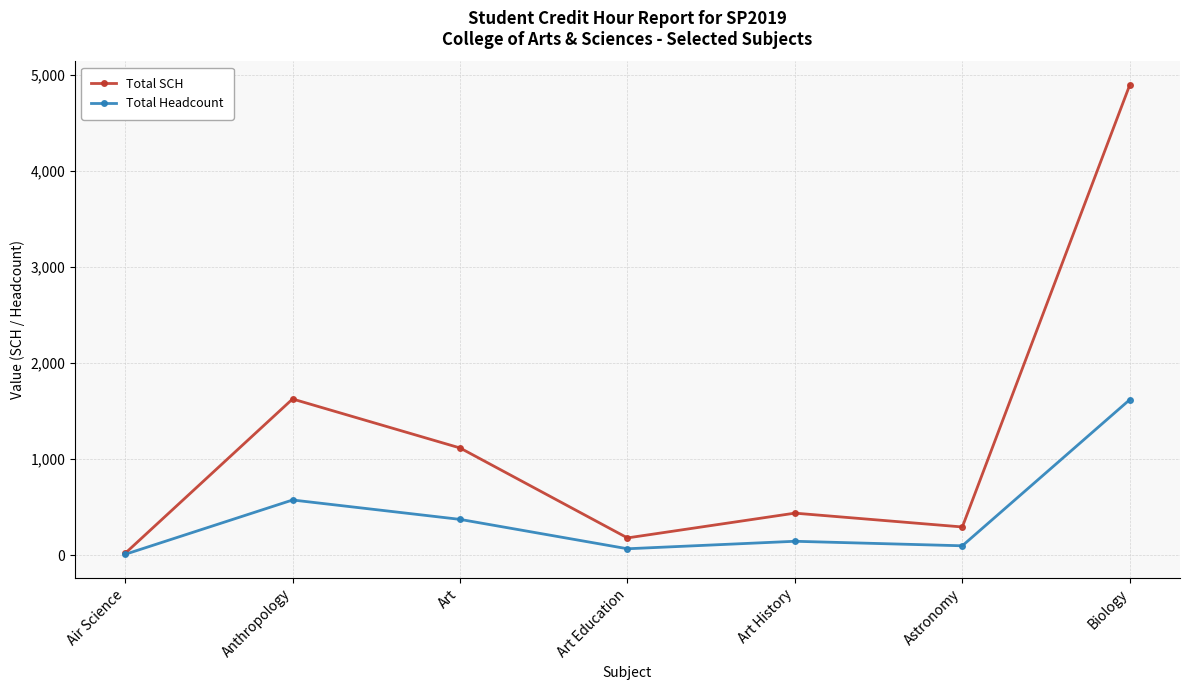

How many lines are shown in the chart?

2